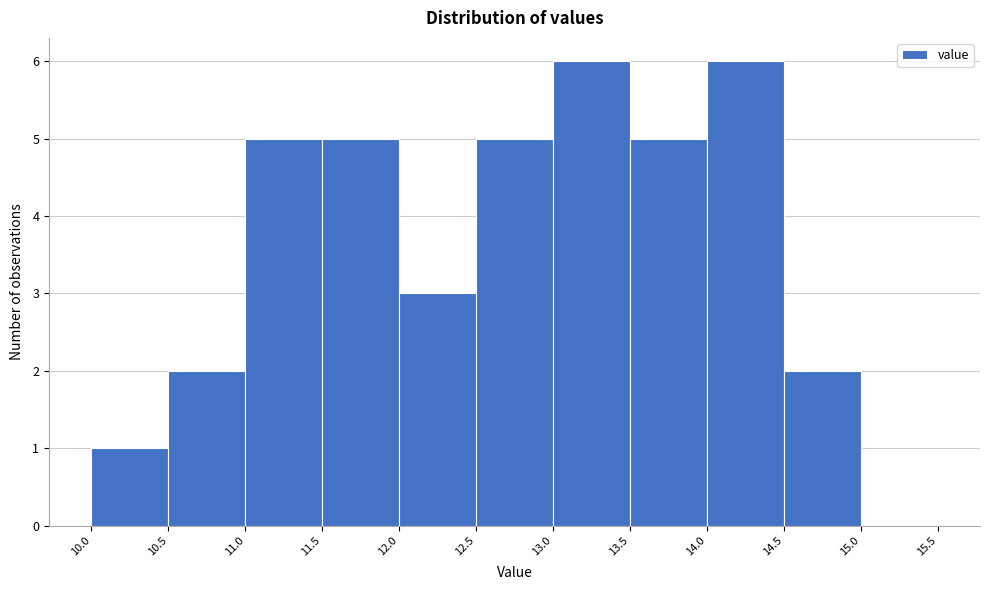

Reading left to right, transcribe this chart: for each bar, give the range it covers on the x-axis and its height. The values are not printed on the chart, so give them approximately, as read against the axis.

10.0 to 10.5: 1
10.5 to 11.0: 2
11.0 to 11.5: 5
11.5 to 12.0: 5
12.0 to 12.5: 3
12.5 to 13.0: 5
13.0 to 13.5: 6
13.5 to 14.0: 5
14.0 to 14.5: 6
14.5 to 15.0: 2
15.0 to 15.5: 0